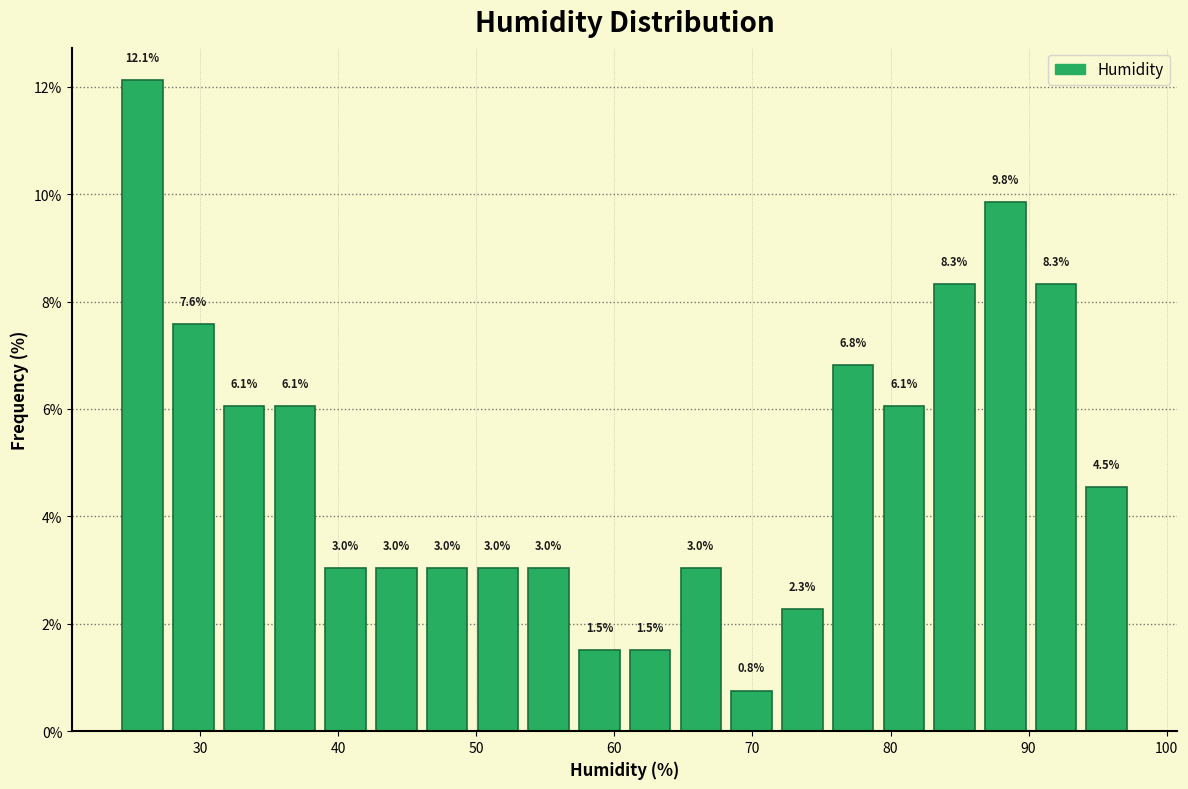

Around what value on the x-axis is the tallest bar? Give the approximate position of its centre, as read against the axis.

26